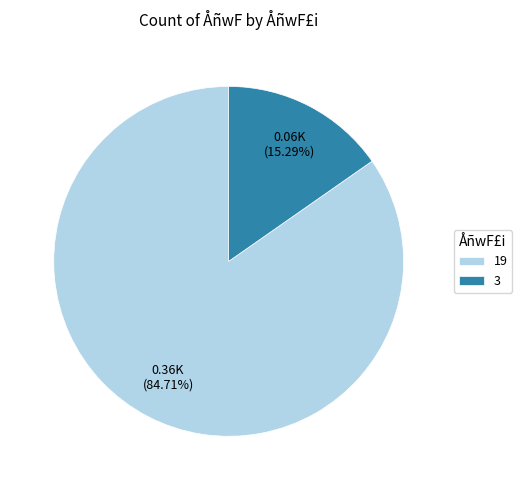

Does any single category account for the majority?

Yes